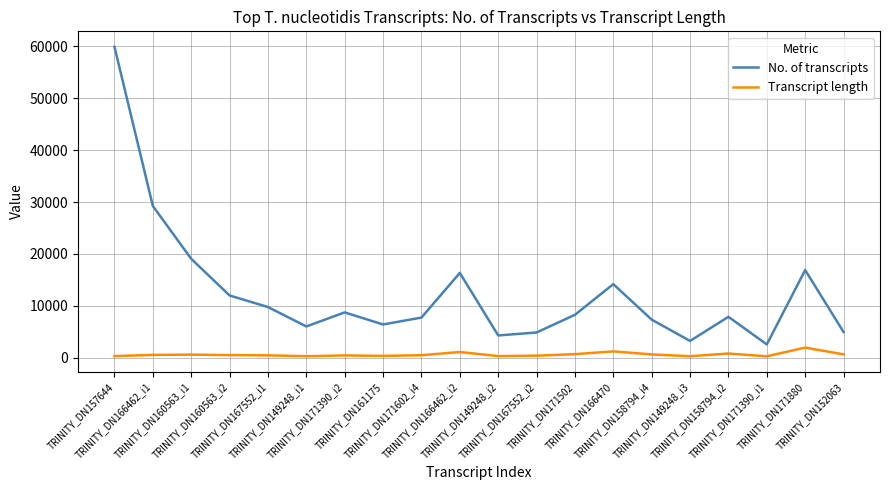

Is it true that Transcript length equals 814.0 at TRINITY_DN158794_i2?

True